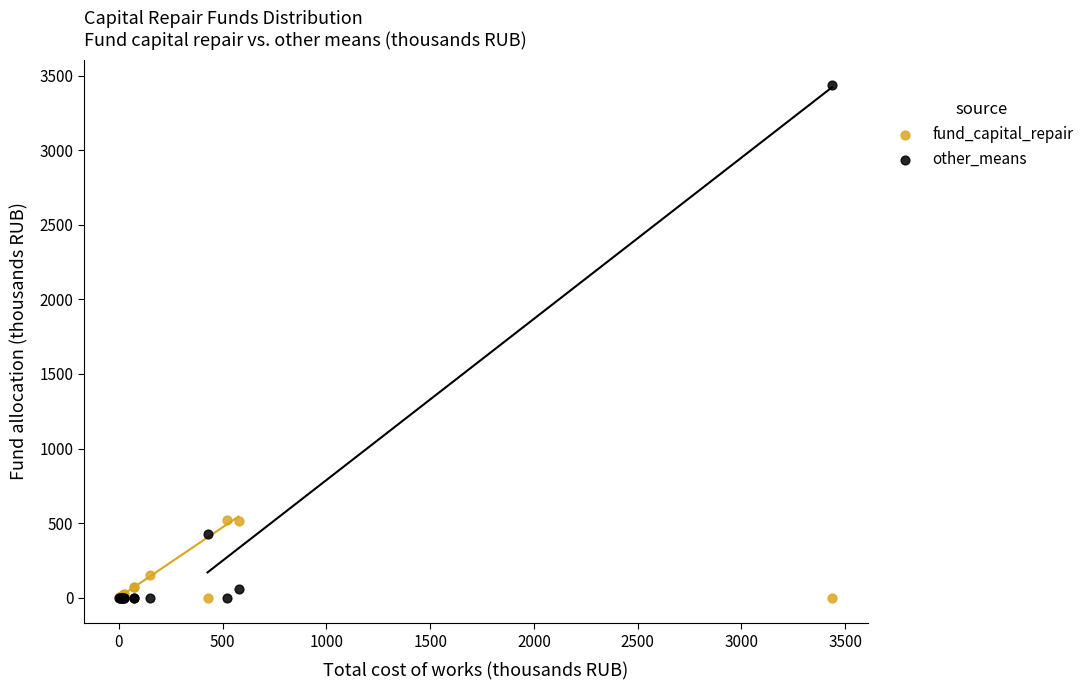

What are all the series names shown in the legend?

fund_capital_repair, other_means